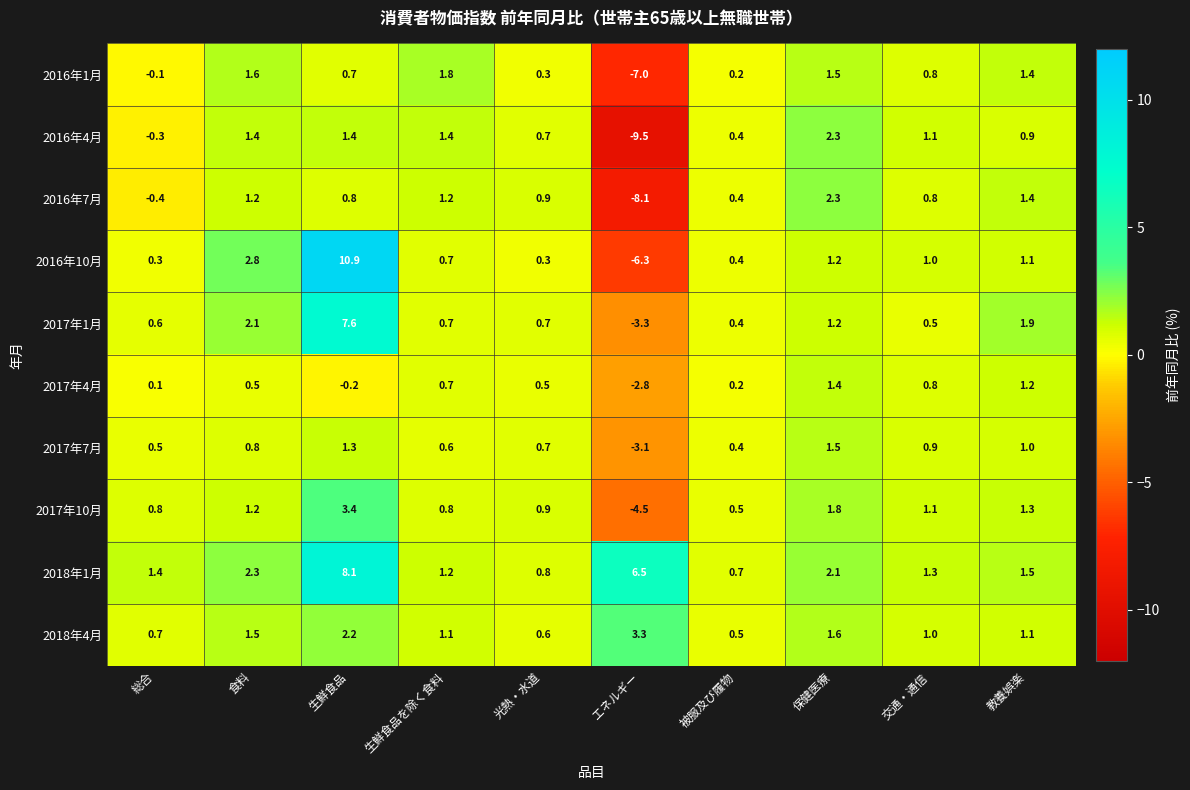

Between 生鮮食品を除く食料 and エネルギー, which series saw the biggest shift?

2016年4月